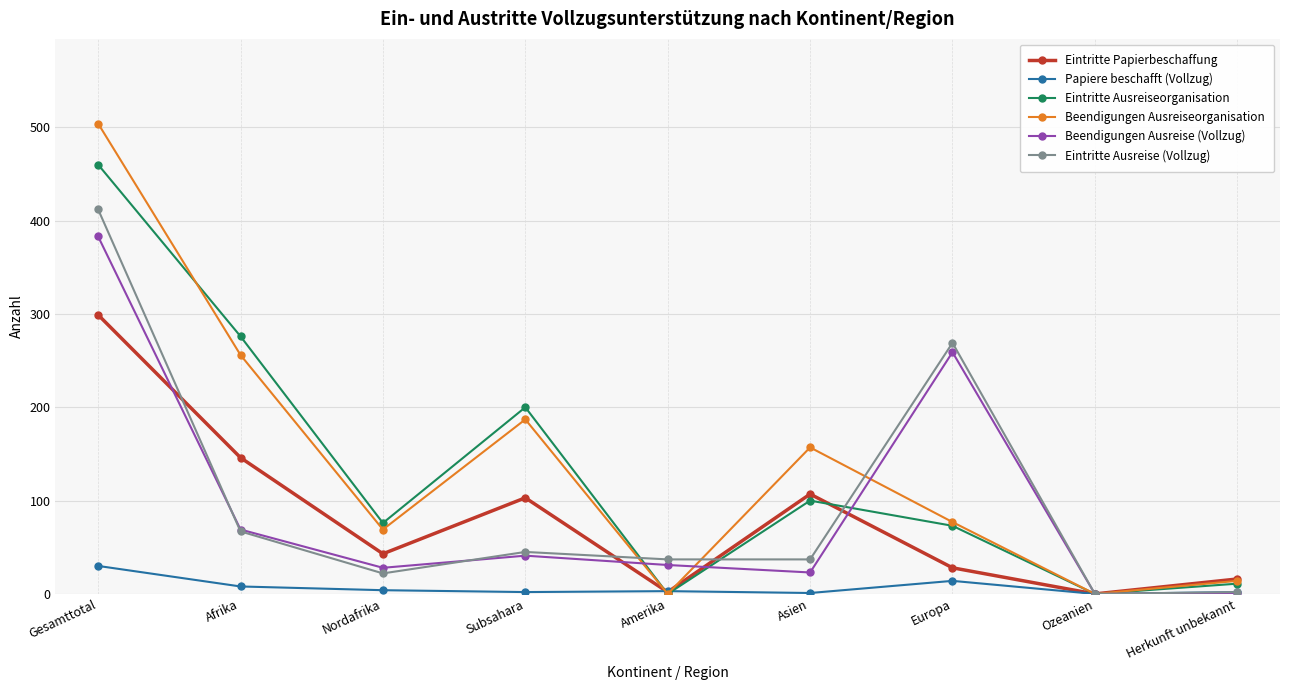

What is the sum of the Eintritte Ausreiseorganisation values at Gesamttotal and Europa?

533